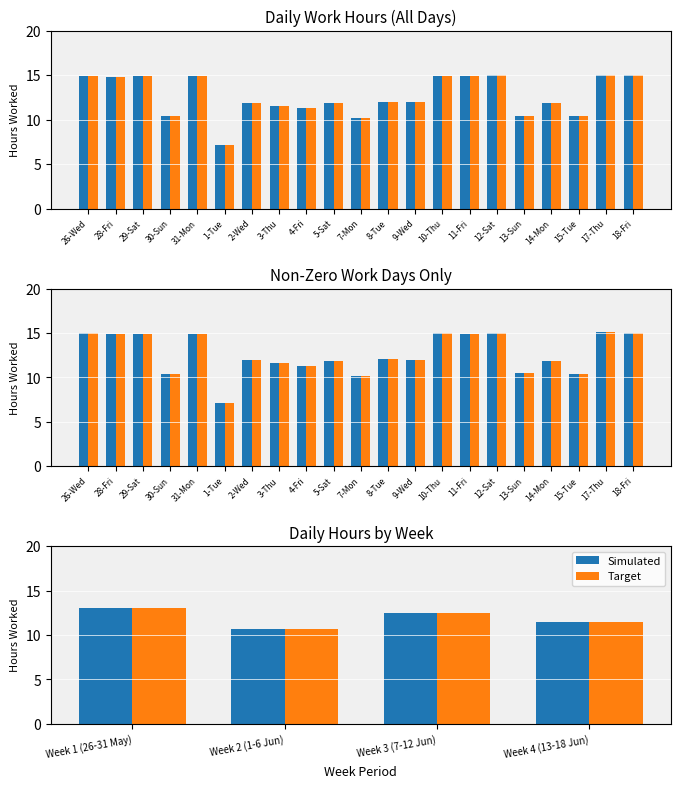

What is the highest value of the Simulated series?

13.0